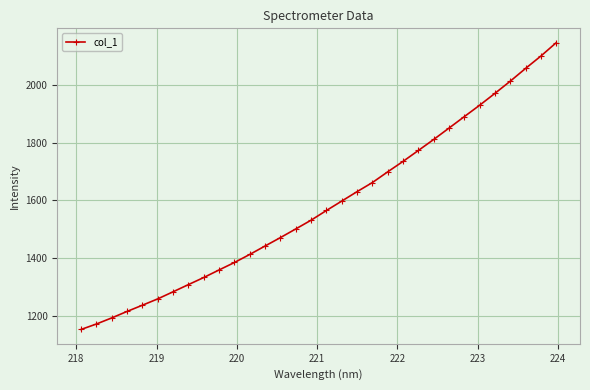

What is the difference between the maximum and second lowest values?

975.5